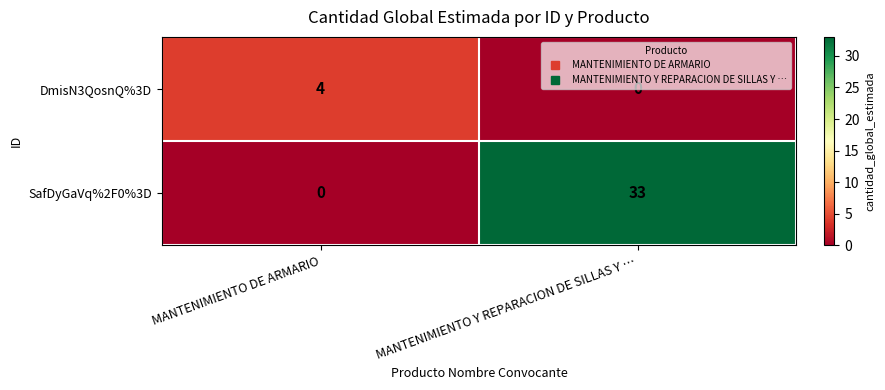

True or false: SafDyGaVq%2F0%3D has a value of 16 at MANTENIMIENTO Y REPARACION DE SILLAS Y ….

False